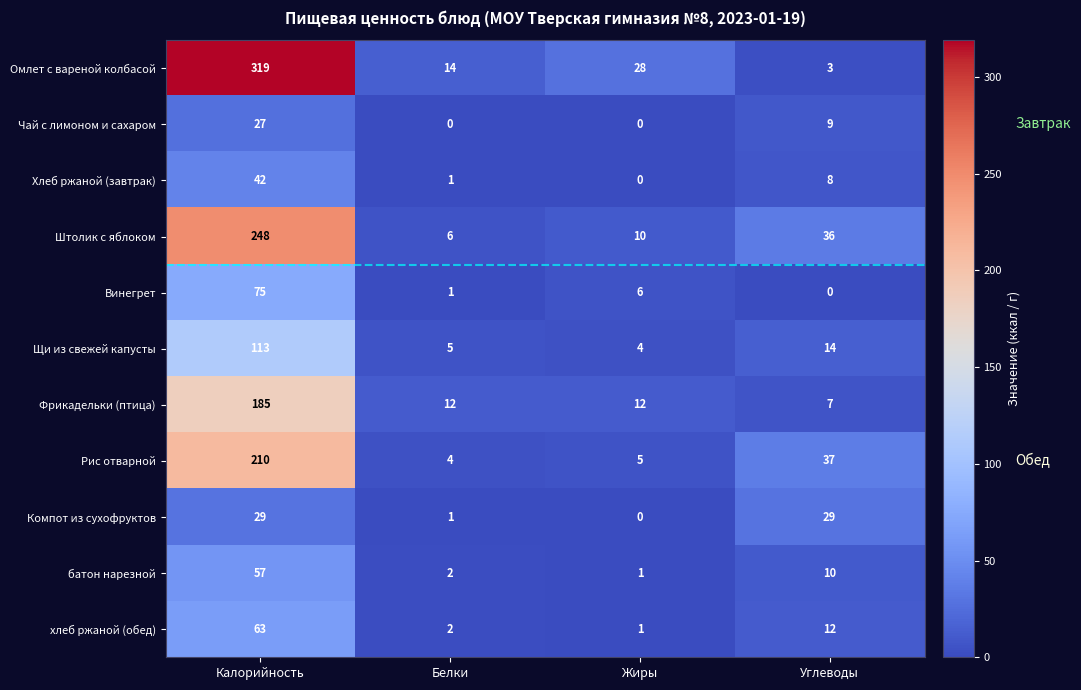

Is it true that хлеб ржаной (обед) equals 0 at Жиры?

False